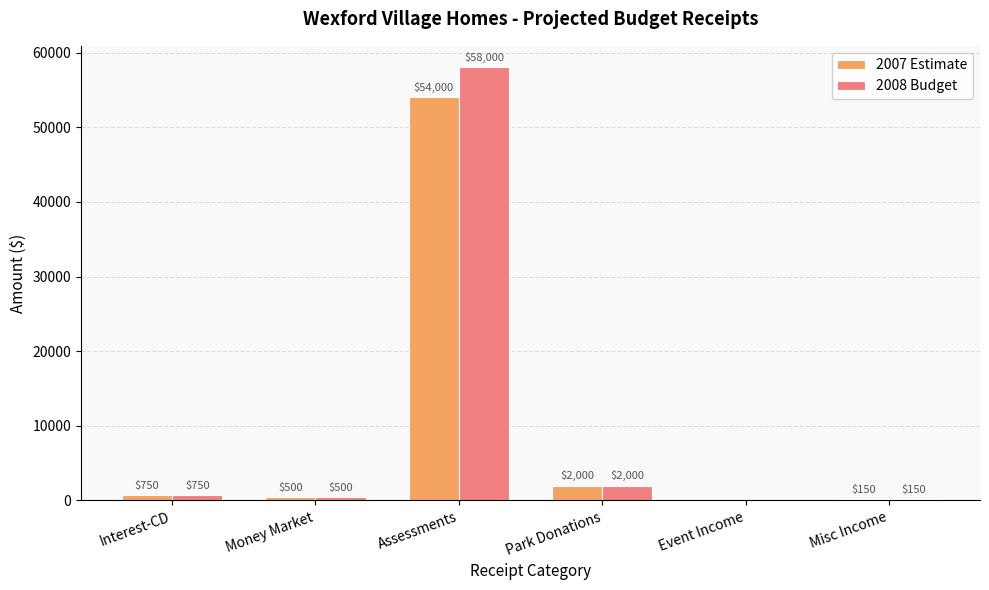

How many groups of bars are there?

6